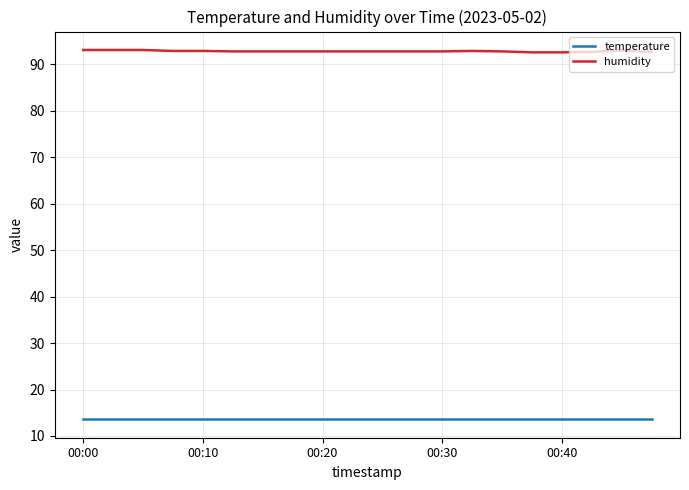

Which series has the largest range (max minus min)?

humidity